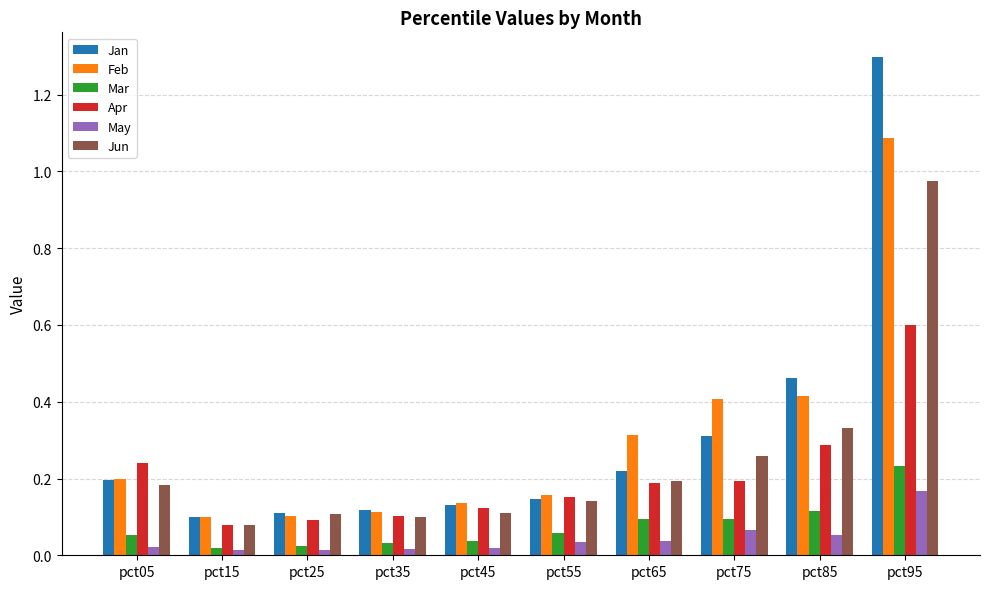

Where is Apr nearest to the value 0?

pct15